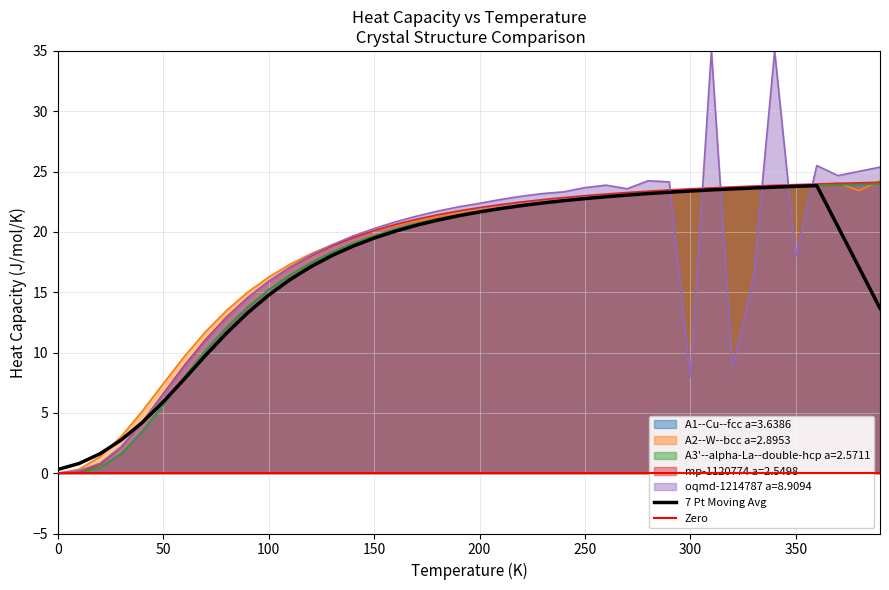

The value of A1--Cu--fcc a=3.6386 at 200 is 21.7. True or false?

True